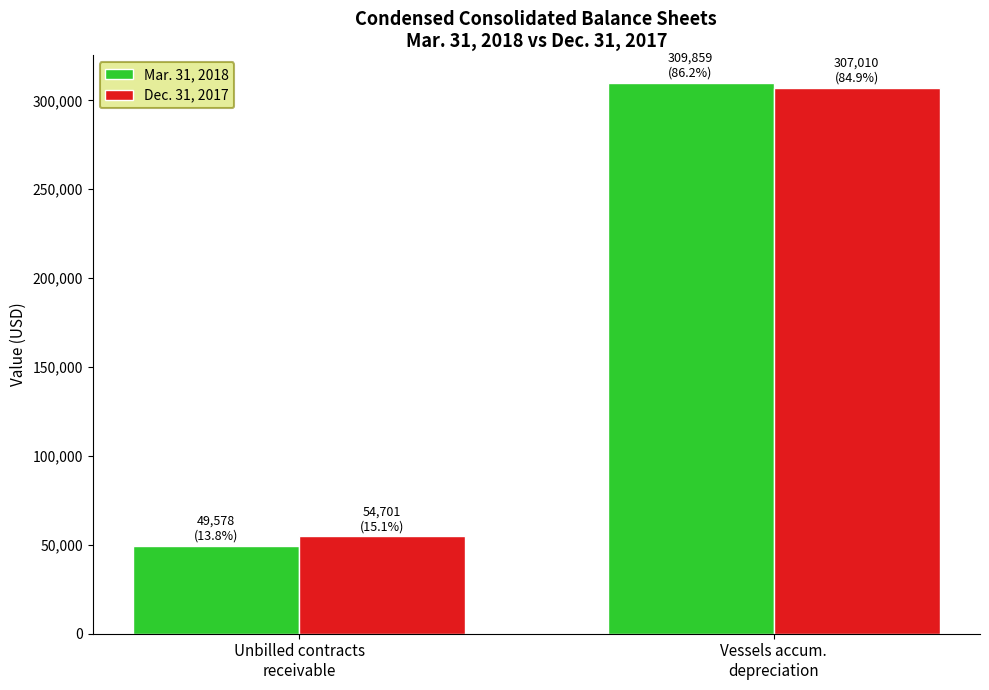

What is the value of the Dec. 31, 2017 bar at the 1st from the left?

54701